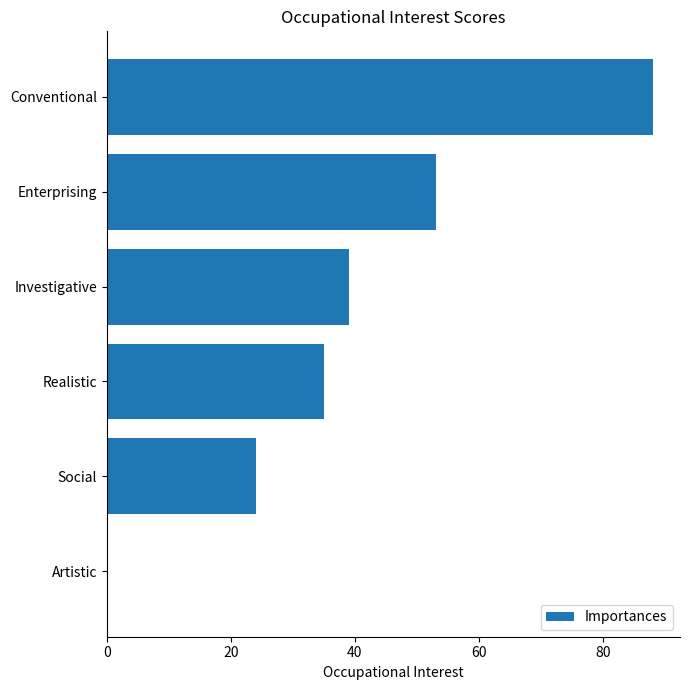

Count the values in the range 24 to 53.

4